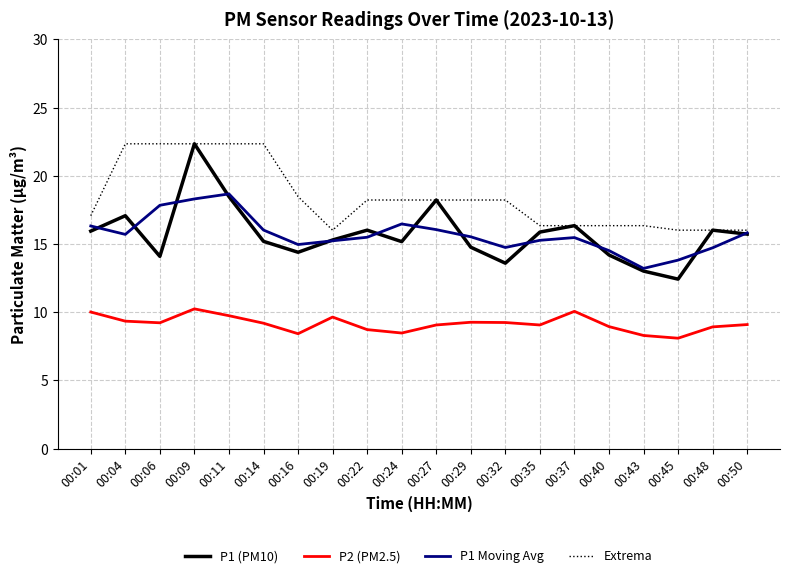

True or false: Extrema has a value of 16.0 at 00:50.

True